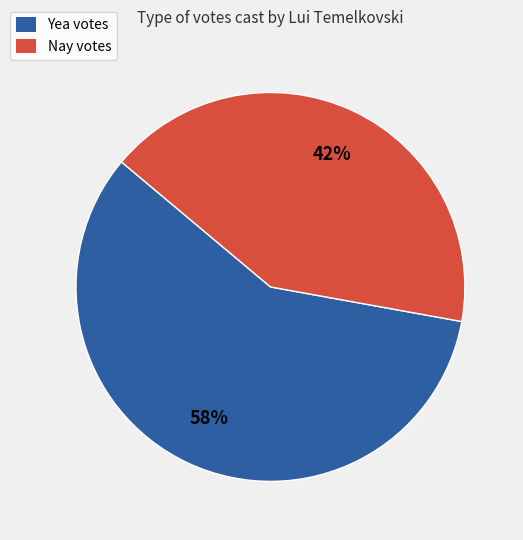

Which has a higher value, Nay or Yea?

Yea